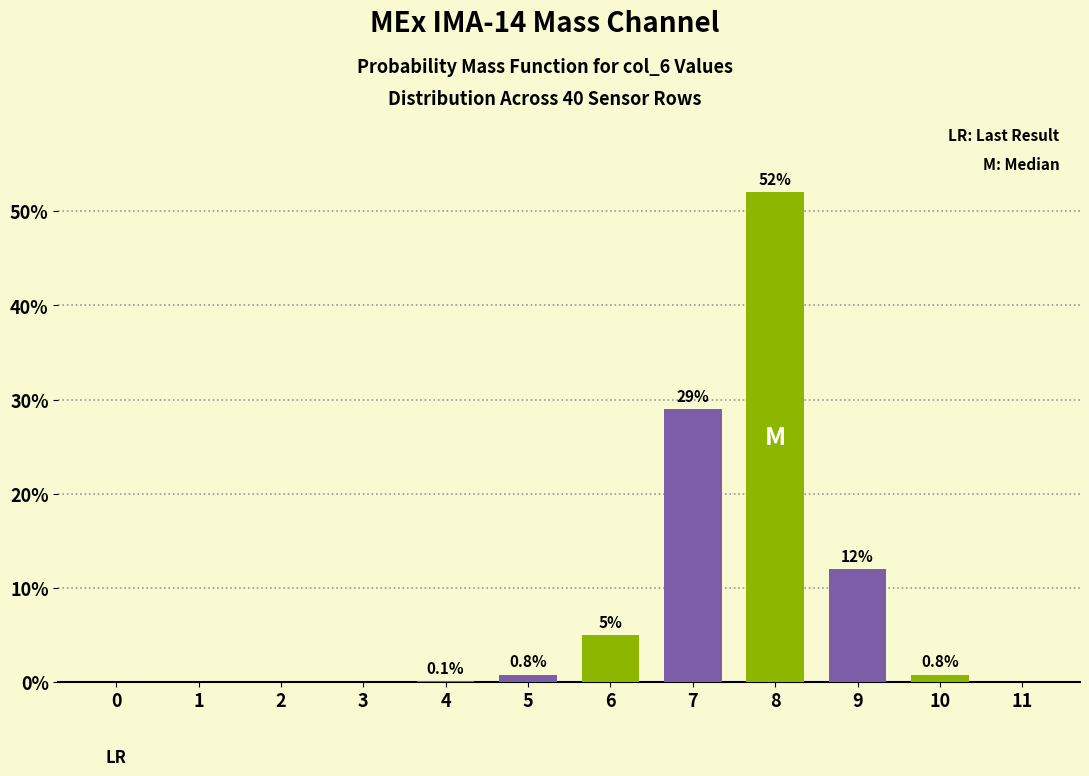

Reading left to right, list all the values displayed in this chart.

0=0.0	1=0.0	2=0.0	3=0.0	4=0.1	5=0.8	6=5.0	7=29.0	8=52.0	9=12.0	10=0.8	11=0.0